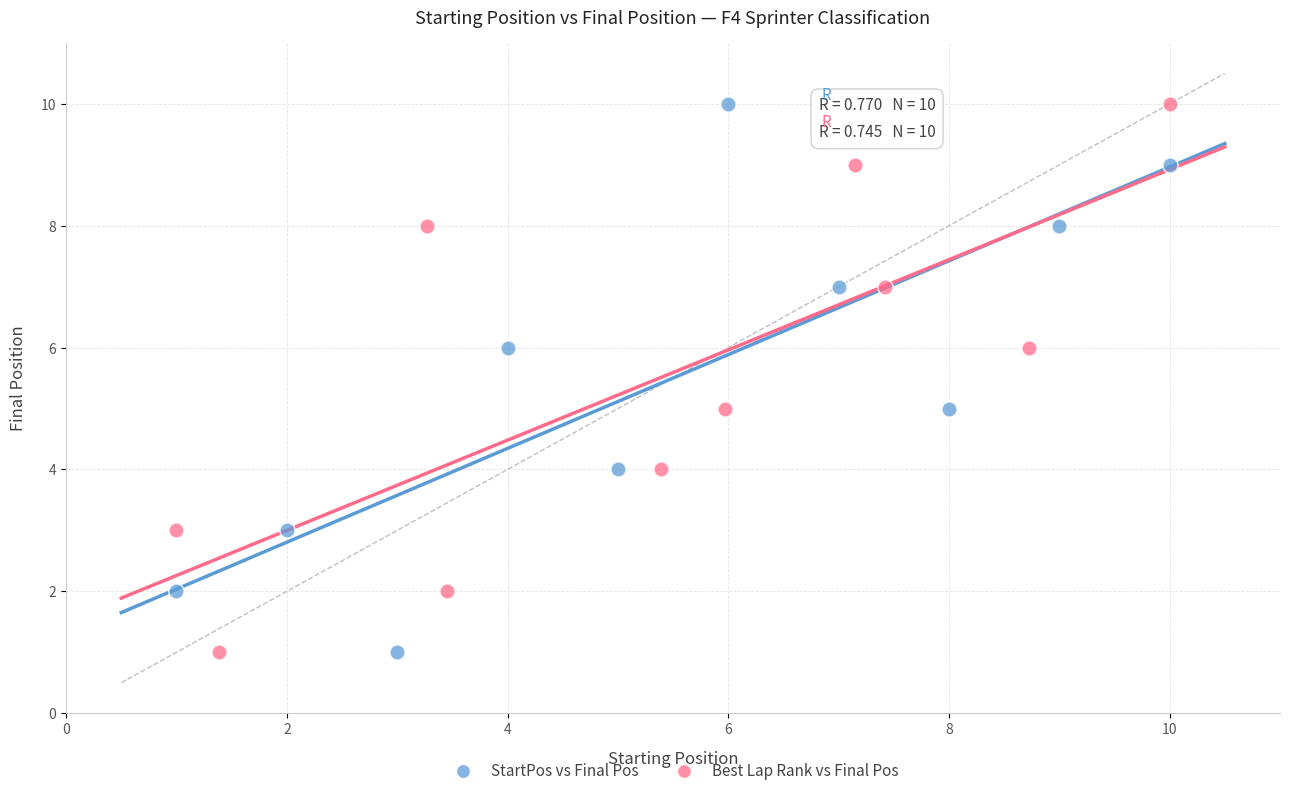

What are all the series names shown in the legend?

StartPos vs Final Pos, Best Lap Rank vs Final Pos